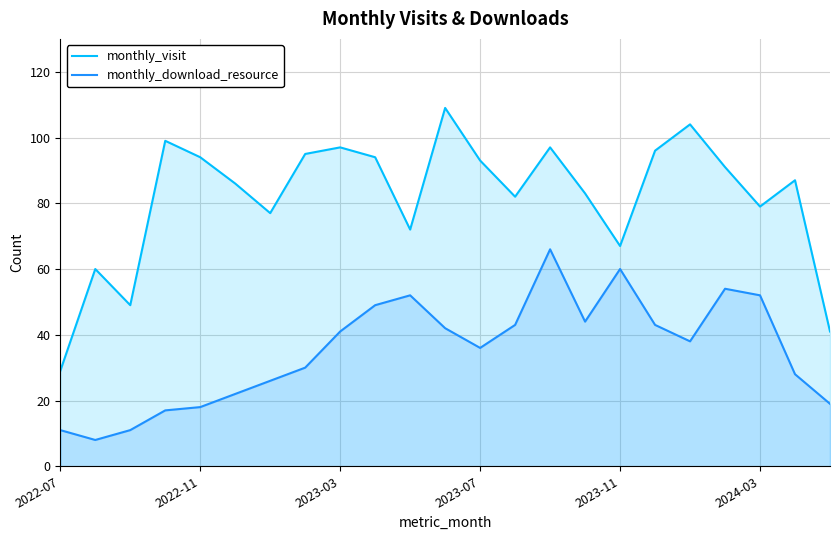

Rank the series by their average value, from lowest to highest.

monthly_download_resource, monthly_visit